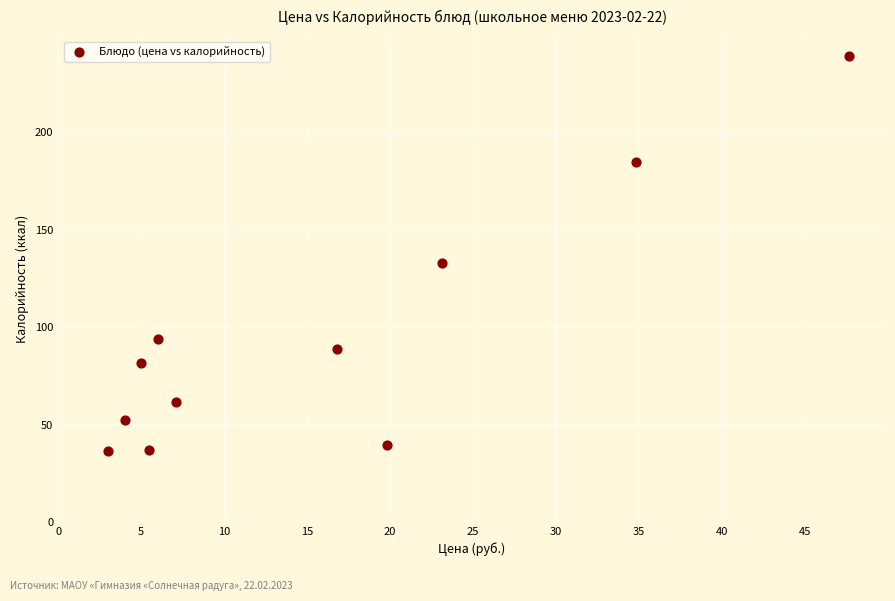

What is the range of Y values (max minus min)?

203.1